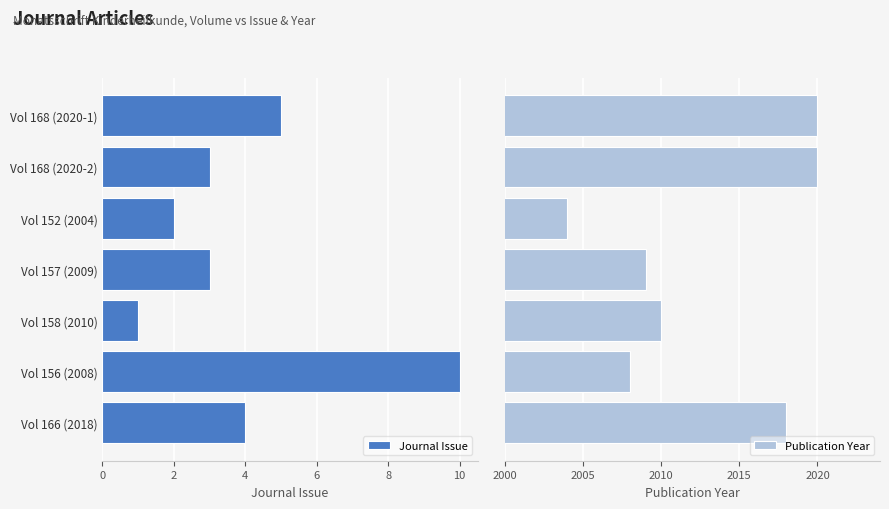

Is the value of Publication Year at 10 greater than the value of Journal Issue at 4?

Yes